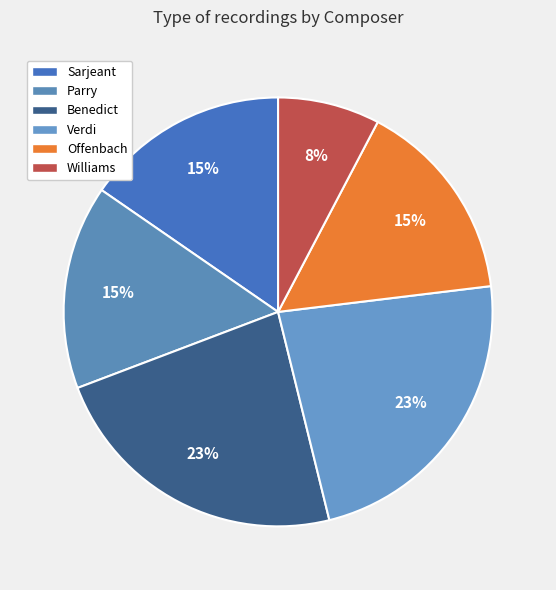

Rank the categories by value from lowest to highest.

Williams, Sarjeant, Parry, Offenbach, Benedict, Verdi